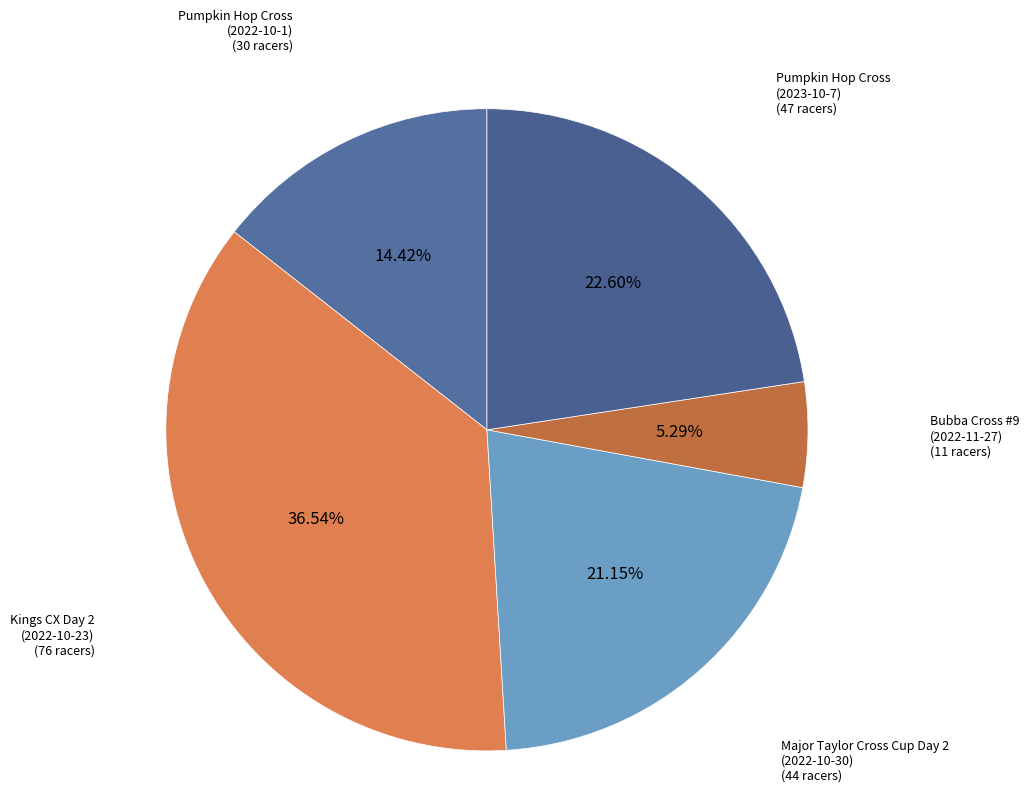

Do Major Taylor Cross Cup Day 2 (2022-10-30) and Bubba Cross #9 (2022-11-27) together represent more than half of the pie?

No